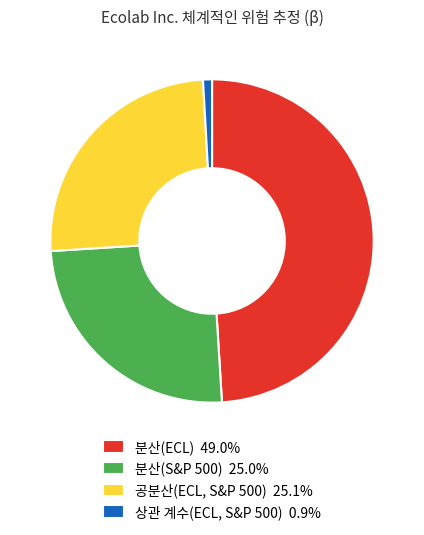

Approximately how many times larger is the value at 분산(S&P 500) 25.0% compared to 공분산(ECL, S&P 500) 25.1%?

1.0